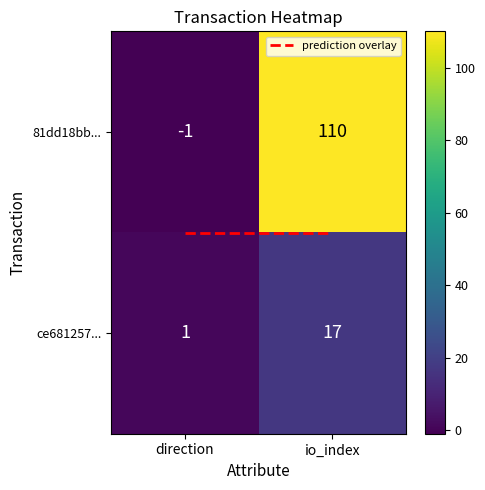

Reading left to right, what are all the values shown in this chart?

81dd18bb6752aa4235fb9cb2bbd3137f2ee346b: 0=-1	1=110
ce681257fa49f12ca795876a3d48bce8a0f8c8b: 0=1	1=17